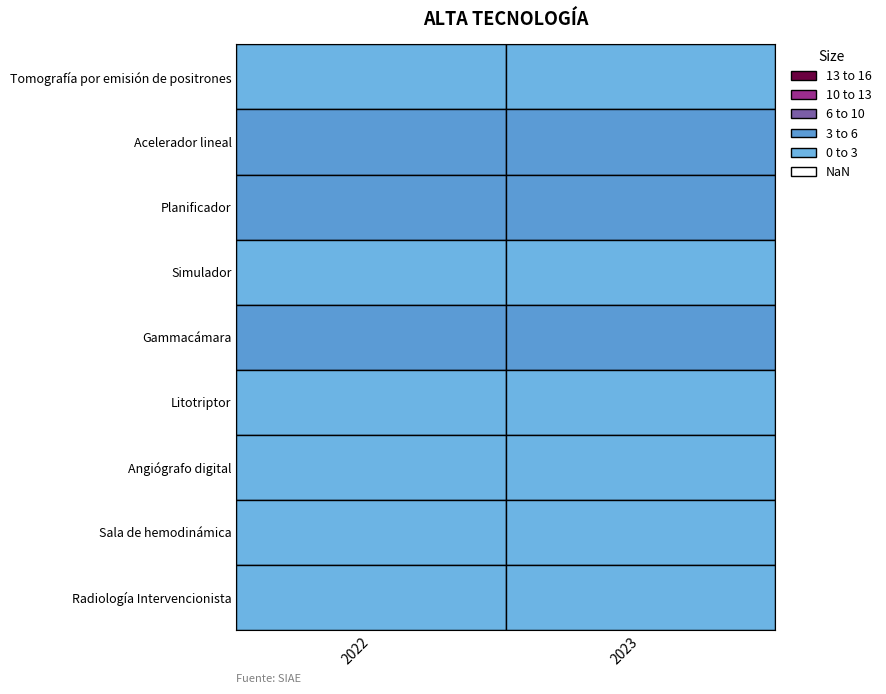

What is the highest value of the Litotriptor series?

1